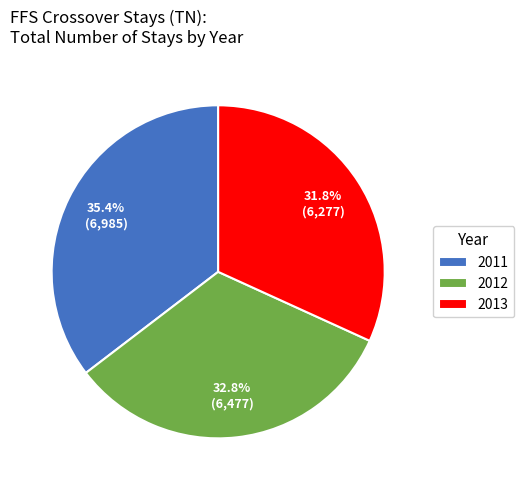

Approximately how many times larger is the value at 2013 compared to 2011?

0.9